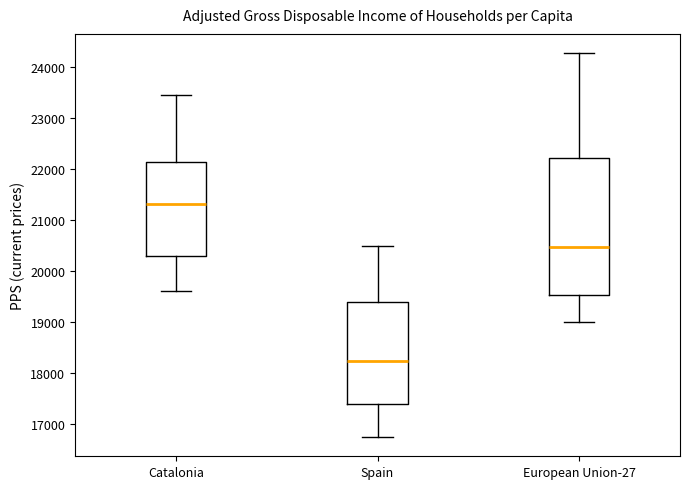

Comparing the boxes themselves (not the whiskers), which one is the tallest?

European Union-27